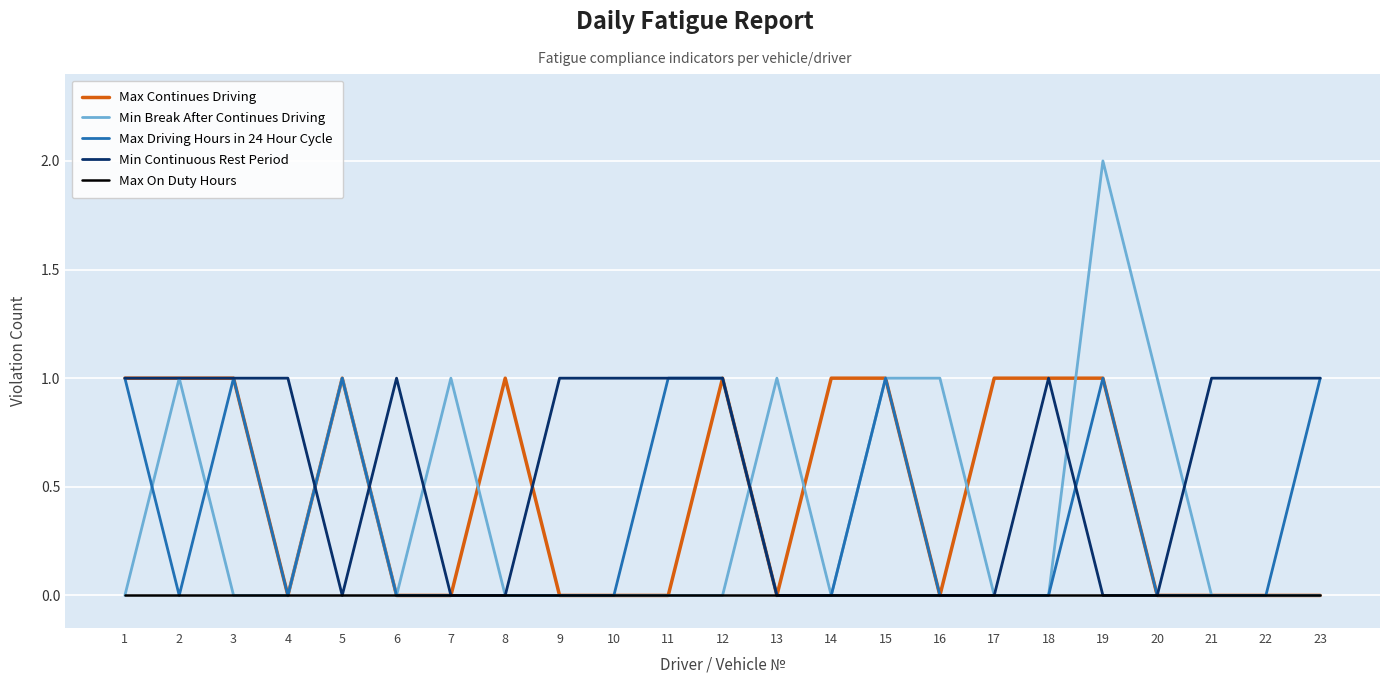

Reading left to right, what are all the values shown in this chart?

Max Continues Driving: 1=1	2=1	3=1	4=0	5=1	6=0	7=0	8=1	9=0	10=0	11=0	12=1	13=0	14=1	15=1	16=0	17=1	18=1	19=1	20=0	21=0	22=0	23=0
Min Break After Continues Driving: 1=0	2=1	3=0	4=0	5=1	6=0	7=1	8=0	9=0	10=0	11=0	12=0	13=1	14=0	15=1	16=1	17=0	18=0	19=2	20=1	21=0	22=0	23=0
Max Driving Hours in 24 Hour Cycle: 1=1	2=0	3=1	4=0	5=1	6=0	7=0	8=0	9=0	10=0	11=1	12=1	13=0	14=0	15=1	16=0	17=0	18=0	19=1	20=0	21=0	22=0	23=1
Min Continuous Rest Period: 1=1	2=1	3=1	4=1	5=0	6=1	7=0	8=0	9=1	10=1	11=1	12=1	13=0	14=0	15=0	16=0	17=0	18=1	19=0	20=0	21=1	22=1	23=1
Max On Duty Hours: 1=0	2=0	3=0	4=0	5=0	6=0	7=0	8=0	9=0	10=0	11=0	12=0	13=0	14=0	15=0	16=0	17=0	18=0	19=0	20=0	21=0	22=0	23=0